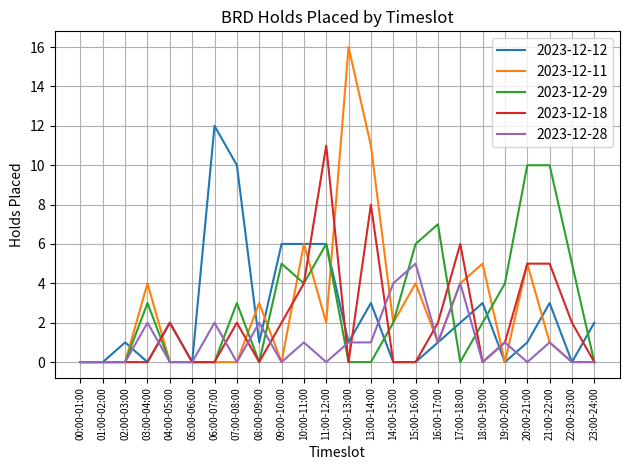

What position from the right is 16:00-17:00?

8